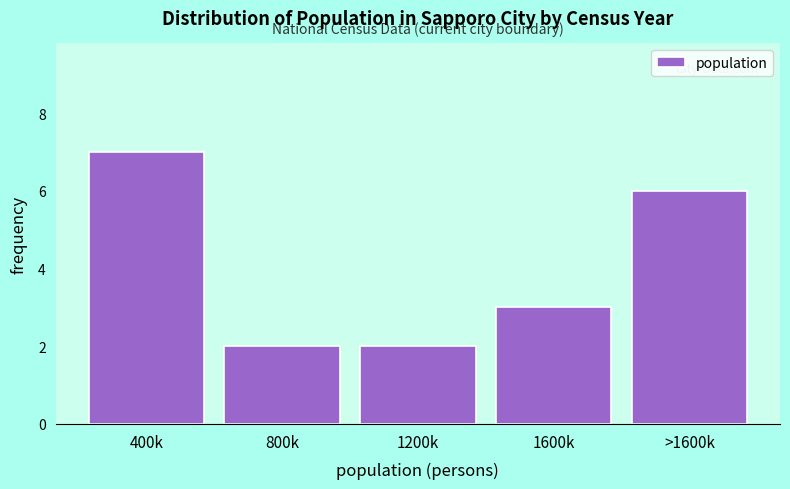

Reading left to right, transcribe all the data shown in this chart.

400k=7	800k=2	1200k=2	1600k=3	>1600k=6